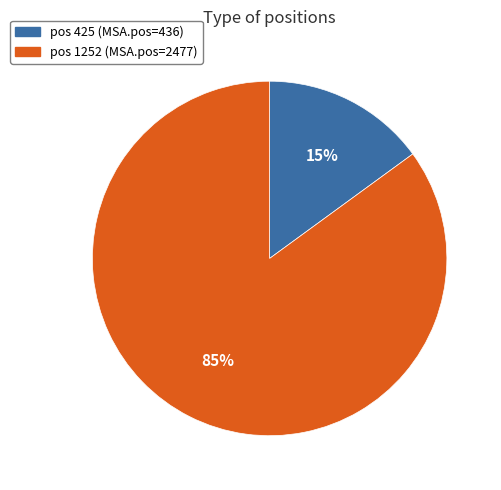

Does pos 425 (MSA.pos=436) account for over 50% of the chart?

No